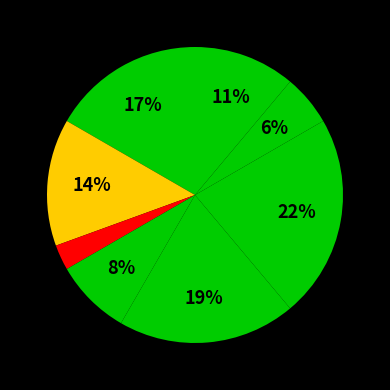

Rank the categories by value from highest to lowest.

Завідувач філією, Директор, В.о. директора, В.о. начальника, Ректор, Головний лікар, Начальник, Генеральний директор